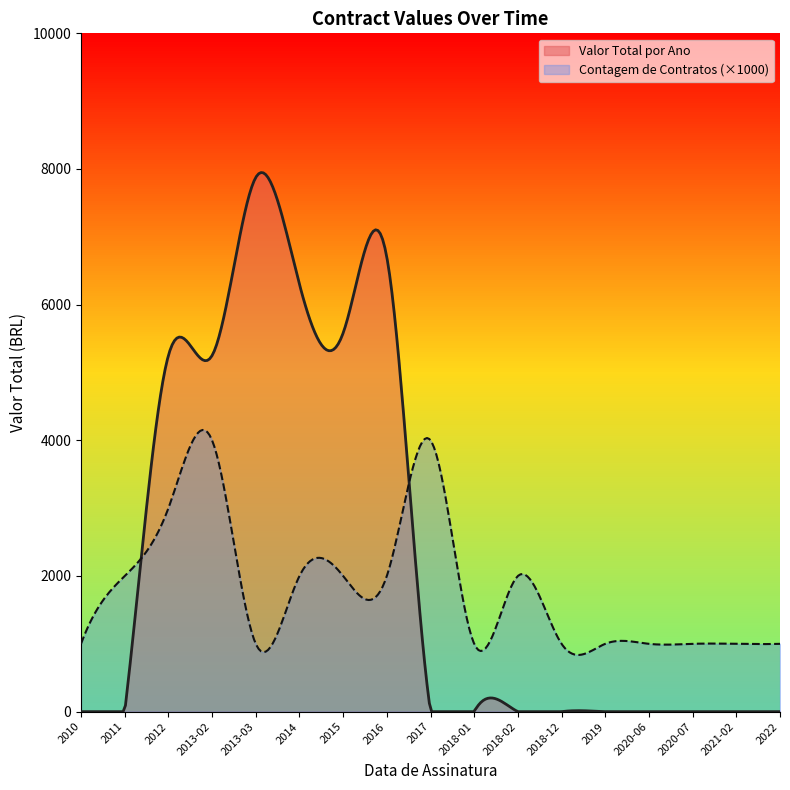

How many distinct data groups are displayed?

2